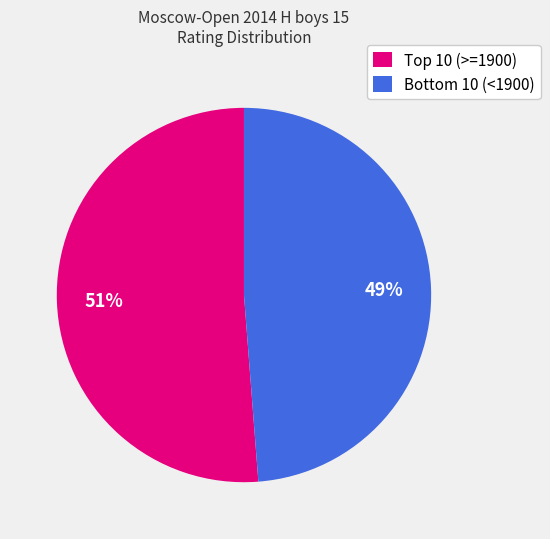

Which category has the biggest portion of the pie?

Top 10 (>=1900)